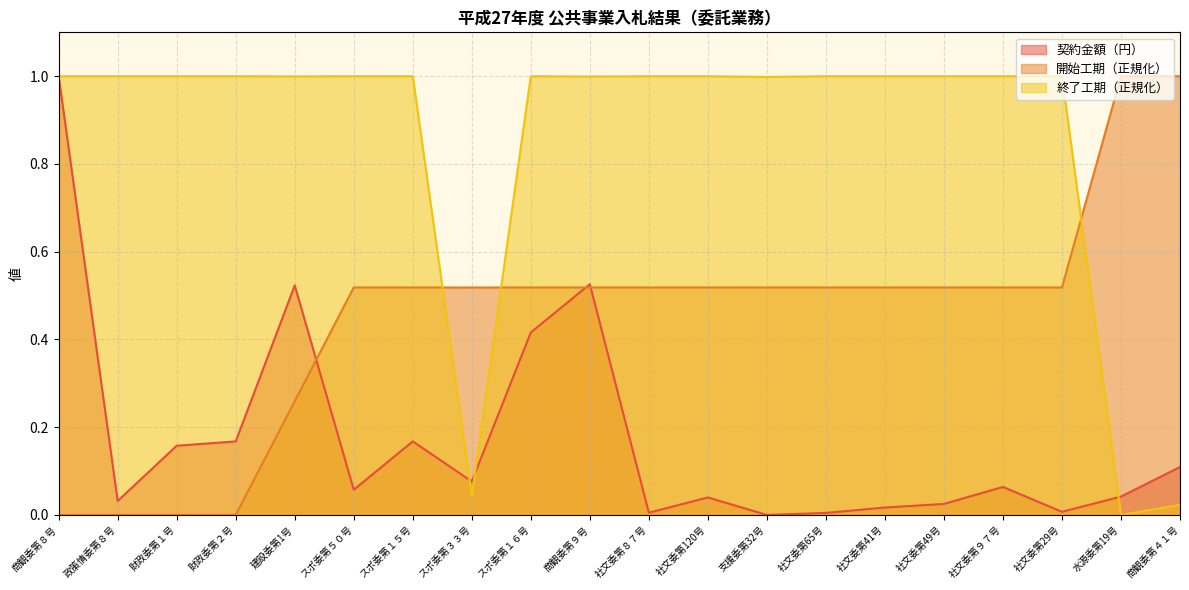

Is the value of 開始工期 at 支援委第32号 greater than the value of 契約金額（円） at 社文委第49号?

Yes